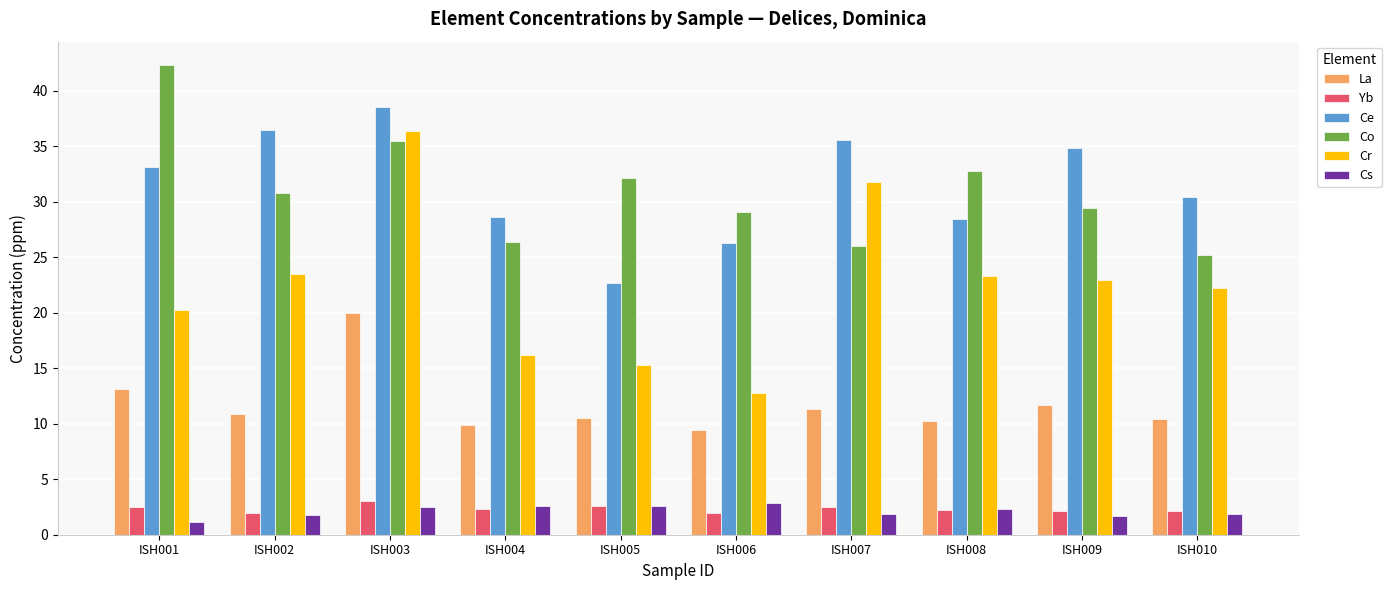

Which series has the widest spread of values?

Cr